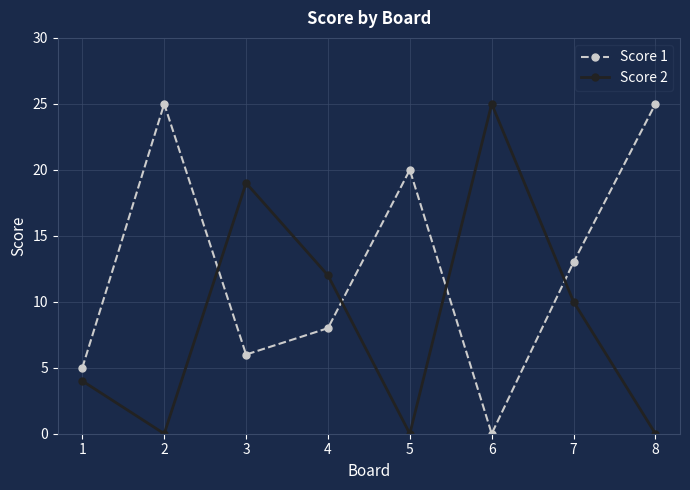

What are all the series names shown in the legend?

Score 1, Score 2